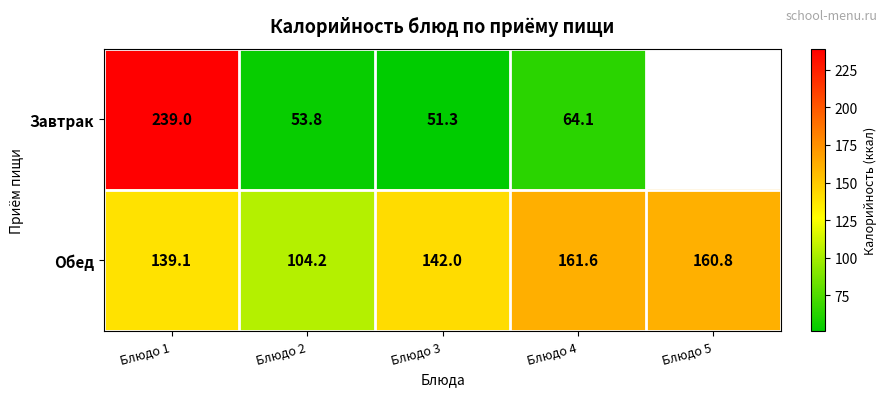

What is the sum of all Обед values?

707.7